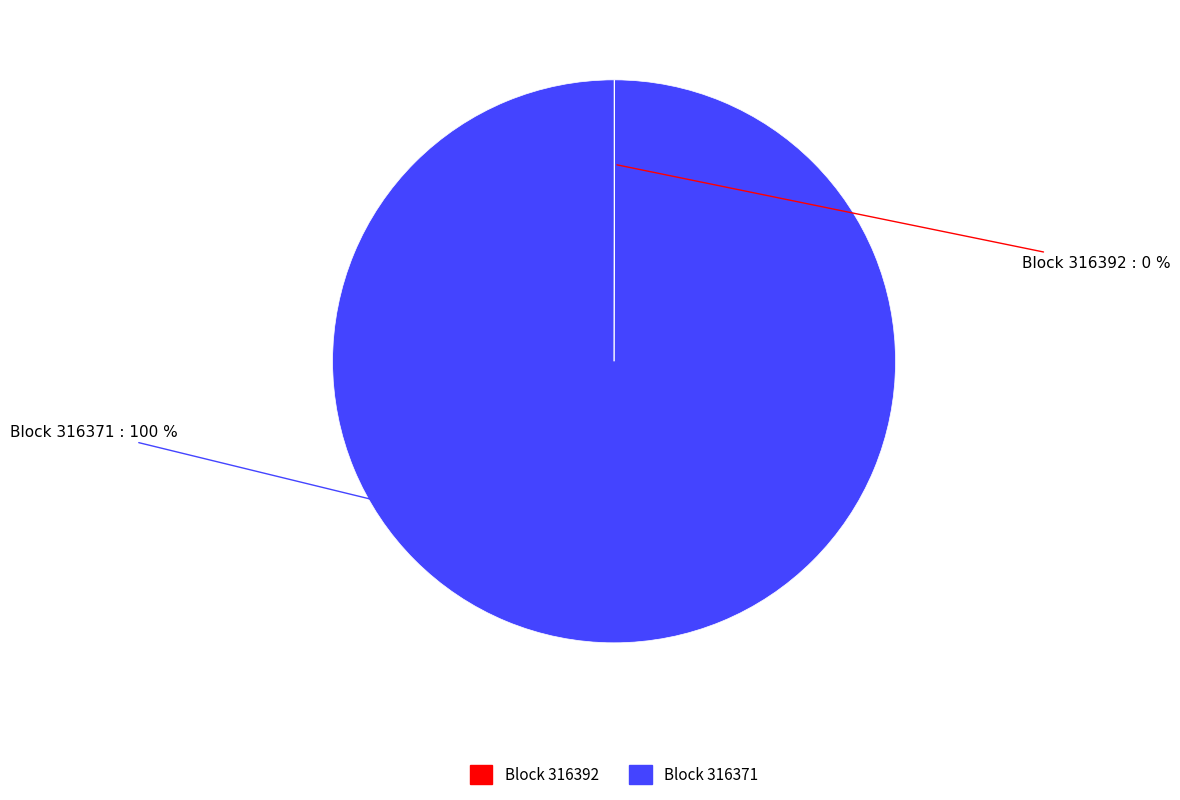

To the nearest percent, what is the difference between the largest and smallest slice percentages?

100%